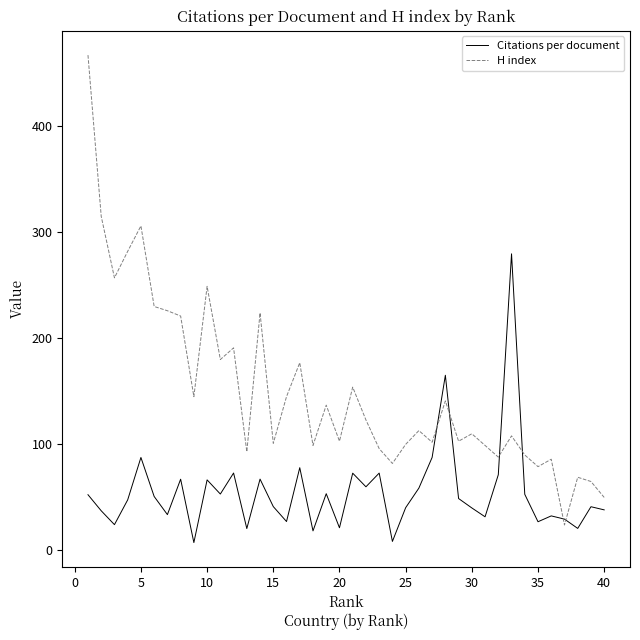

What is the difference between the maximum and minimum values in the Citations per document series?

272.2